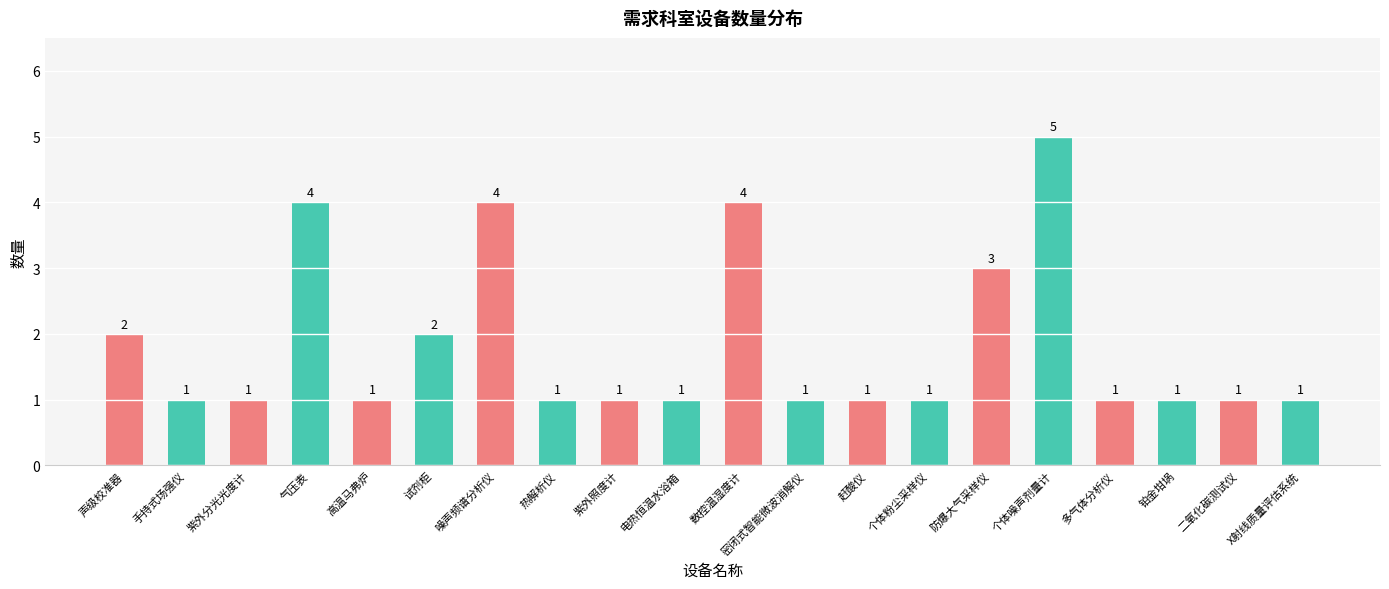

The value at 试剂柜 is 3. True or false?

False